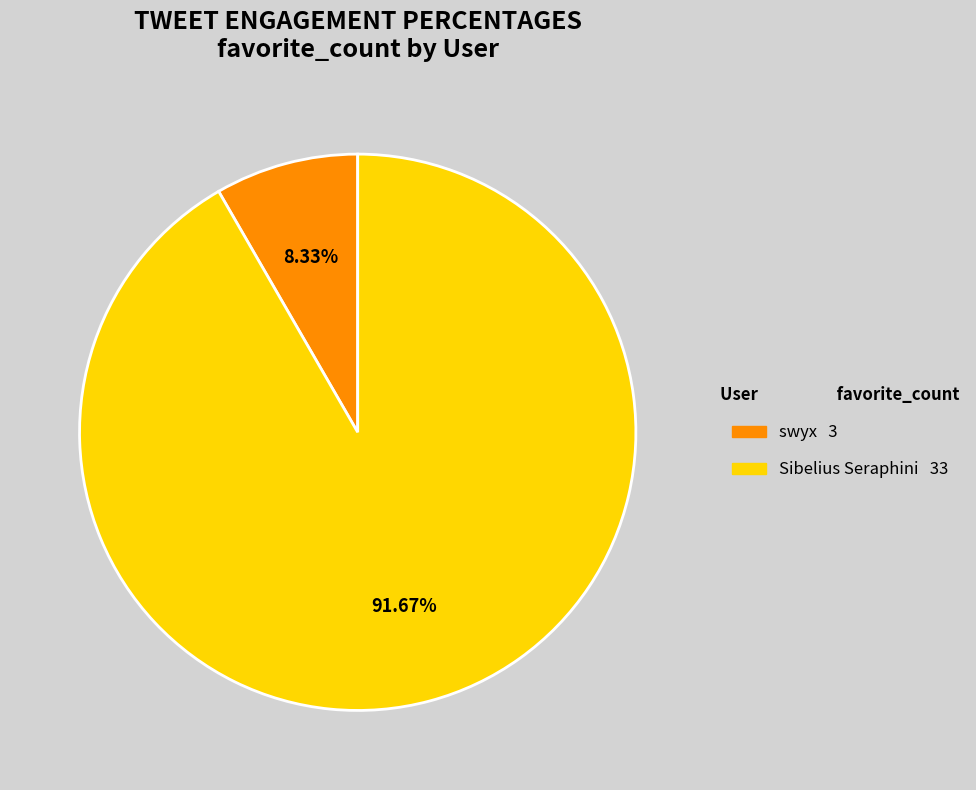

Does swyx account for over 50% of the chart?

No